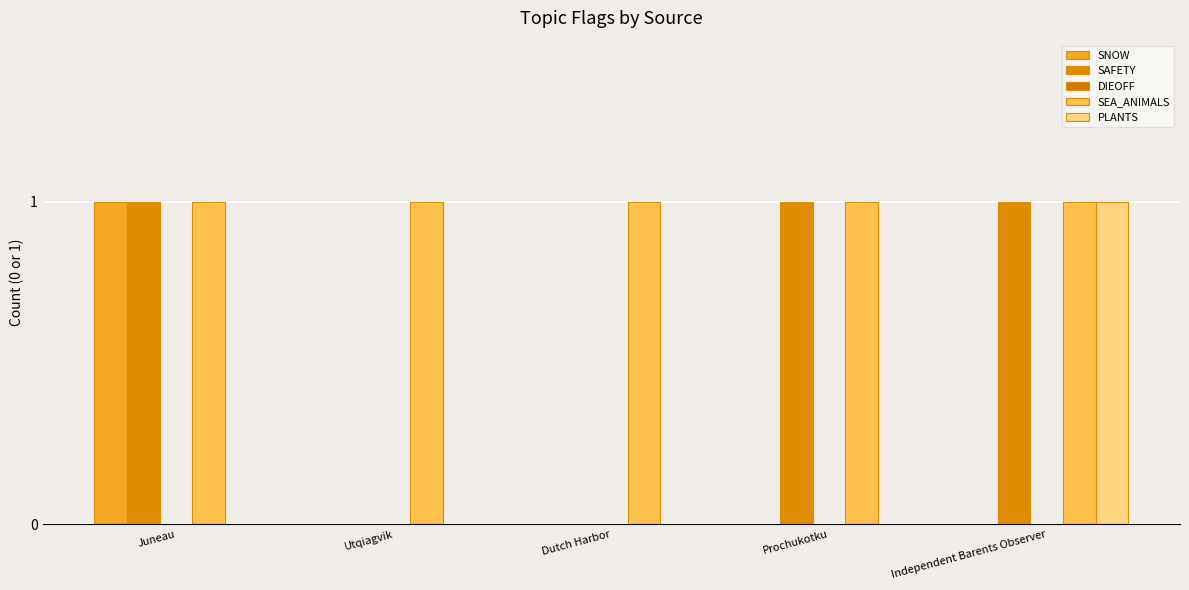

Count the number of categories in the chart.

5